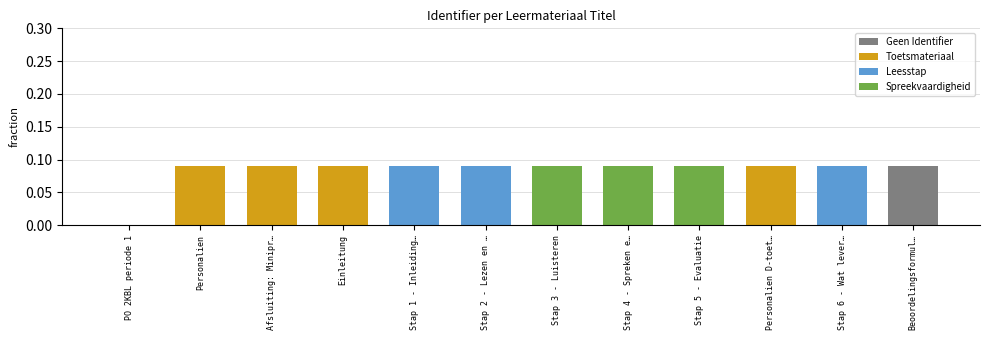

Is it true that the value at Personalien D-toet… is 0.0?

False